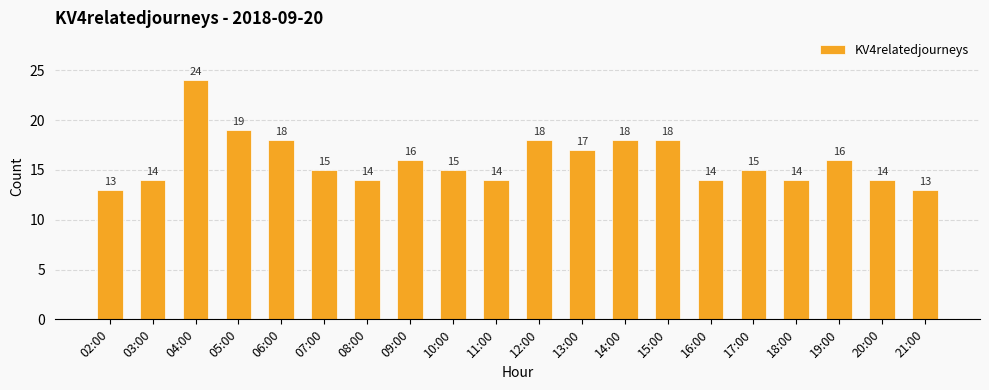

What is the ratio of the value at 09:00 to the value at 06:00?

0.9